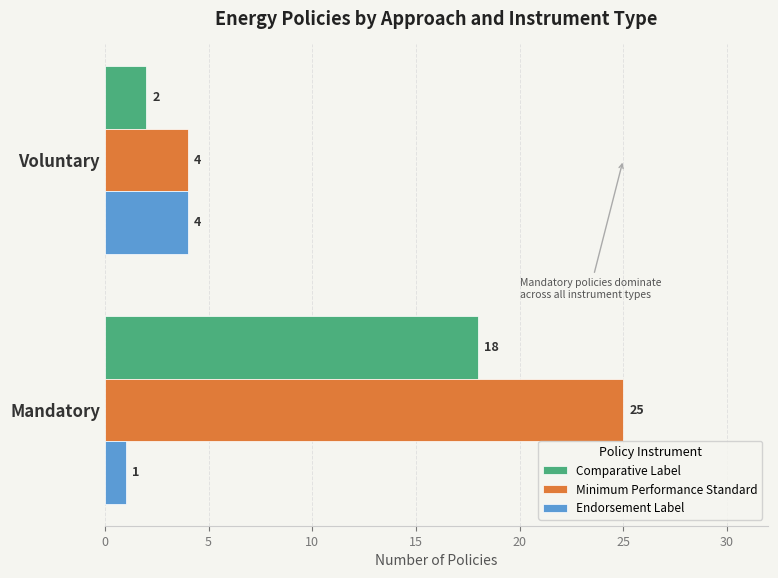

Rank the series at Mandatory from lowest to highest value.

Endorsement Label, Comparative Label, Minimum Performance Standard